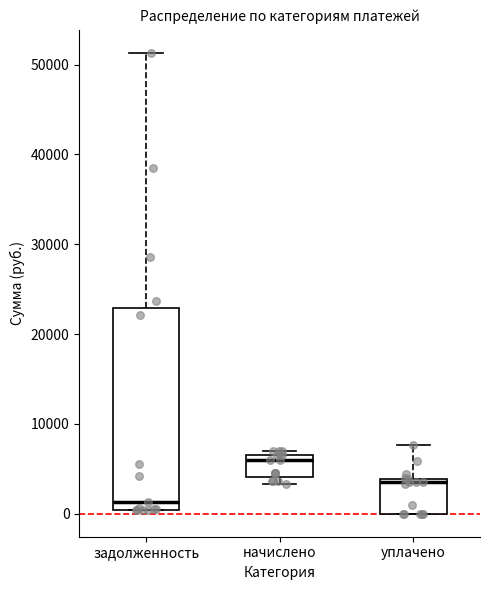

Reading left to right, transcribe this box plot: for each box, give where its median line is, the range the box spans, and where its two whiskers end, as read against the y-axis. The values are not printed on the chart, so give them approximately, as read against the axis.

задолженность: median 1000, box 0 to 23000, whiskers 0 to 51000
начислено: median 6000, box 4000 to 7000, whiskers 3000 to 7000 (just above the box's upper edge)
уплачено: median 4000 (just below the box's upper edge), box 0 to 4000, whiskers 0 to 8000